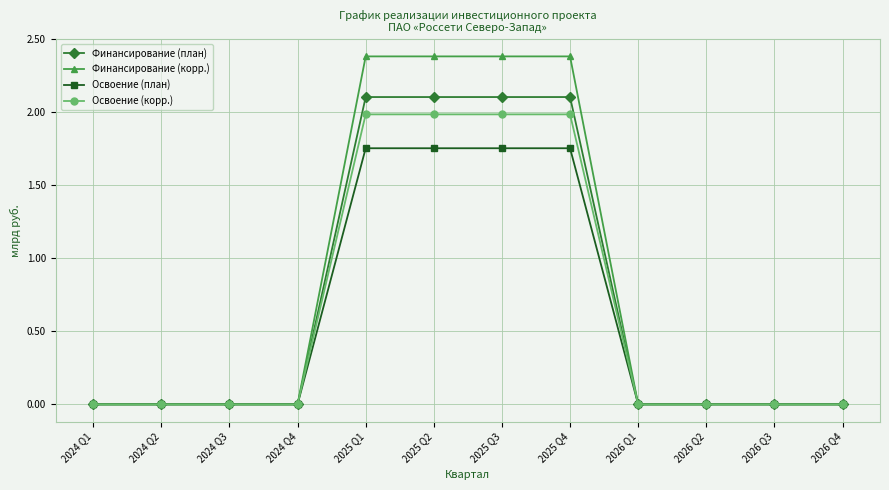

What is the difference between the maximum and second lowest values in the Финансирование (корр.) series?

2.4